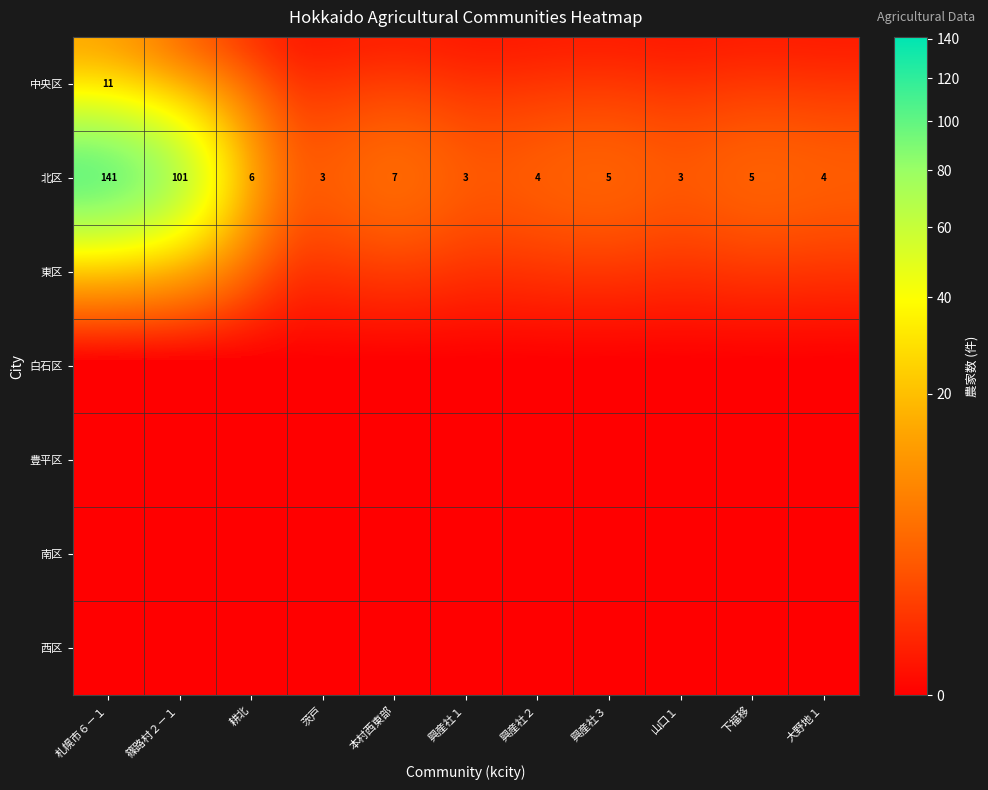

Between 山口１ and 札幌市６－１, which is larger?

札幌市６－１